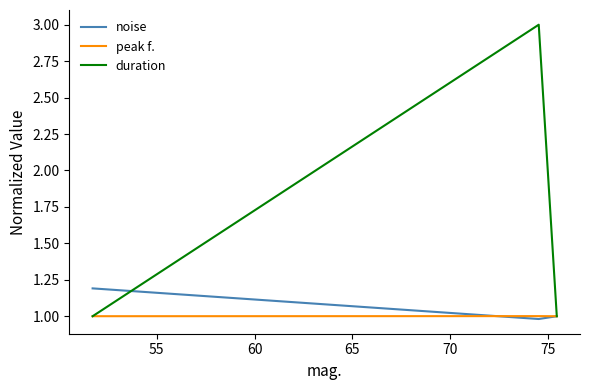

Which series has the largest range (max minus min)?

duration